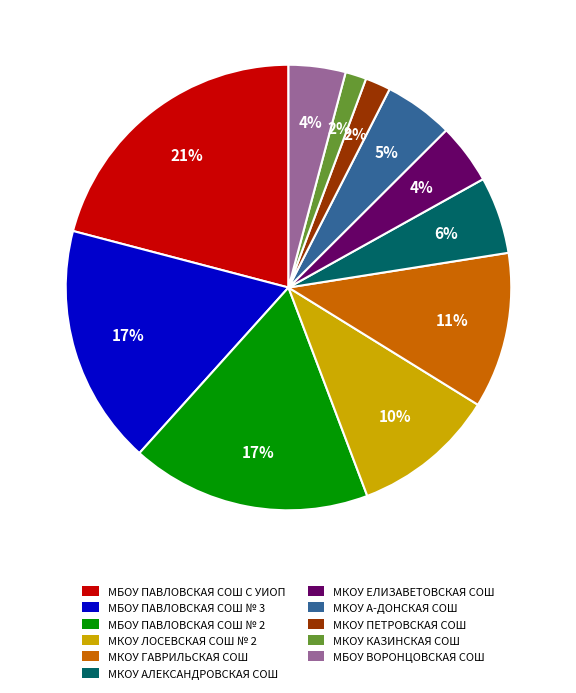

Does any single category account for the majority?

No